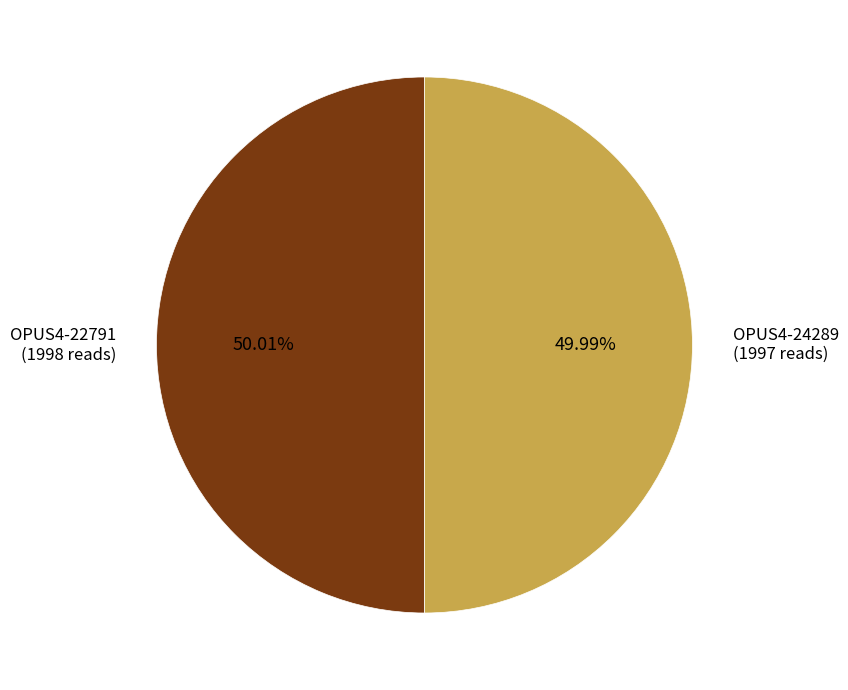

Is there a majority slice in this chart?

Yes